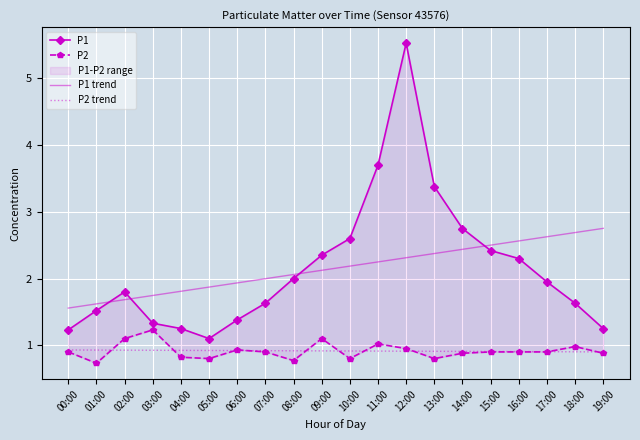

Which series has the largest total across all categories?

P1